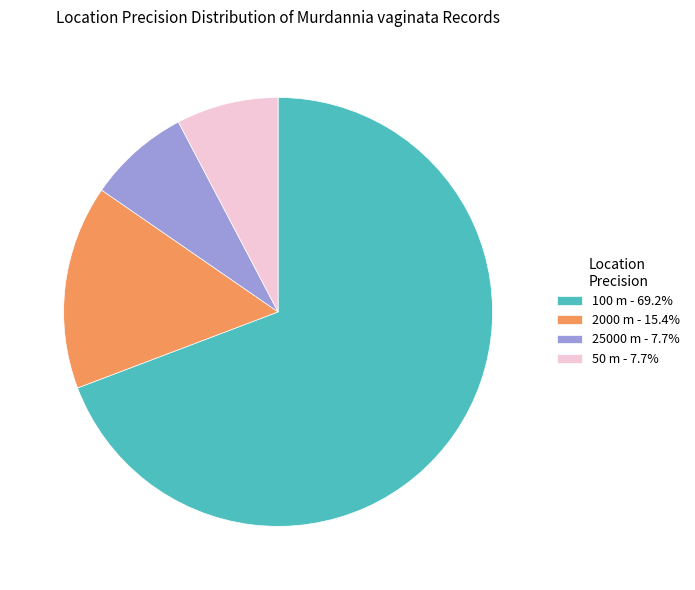

Approximately how many times larger is the value at 2000 m - 15.4% compared to 50 m - 7.7%?

2.0